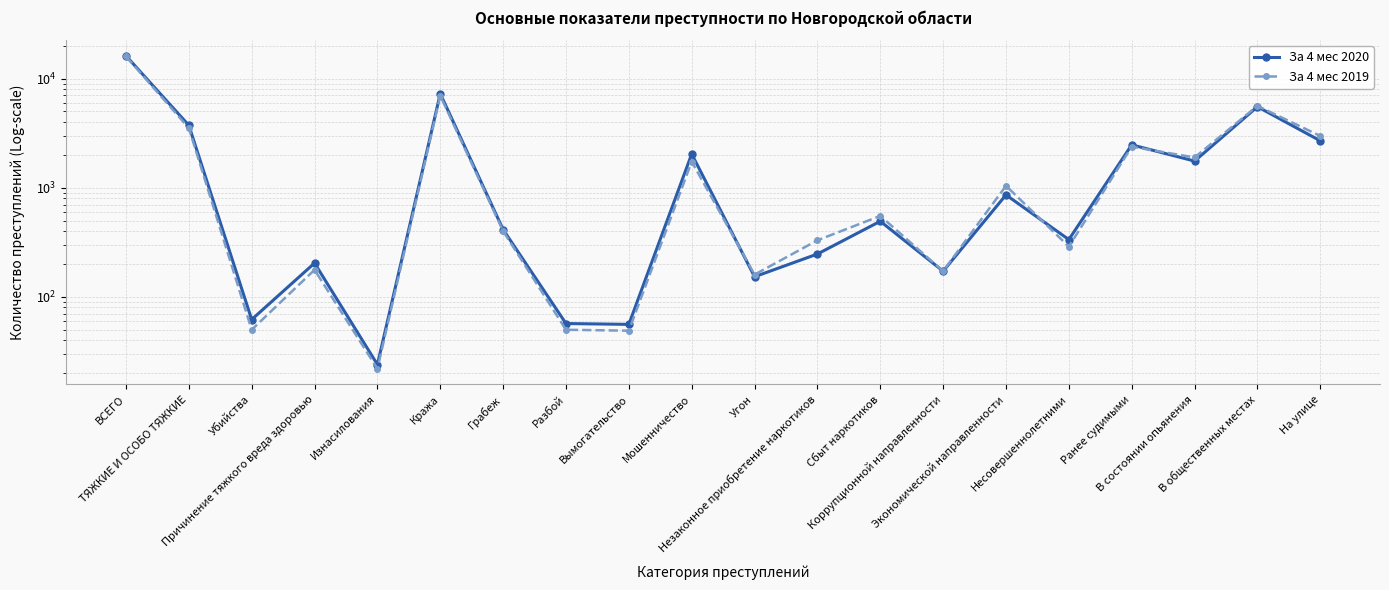

True or false: За 4 мес 2019 and За 4 мес 2020 cross at least once.

True